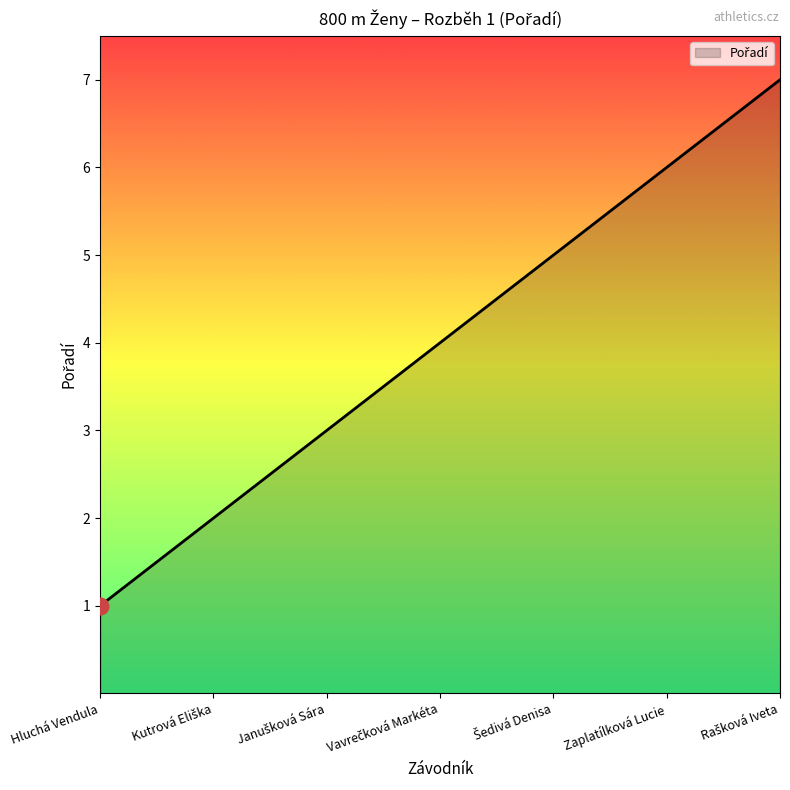

What is the smallest value displayed?

1